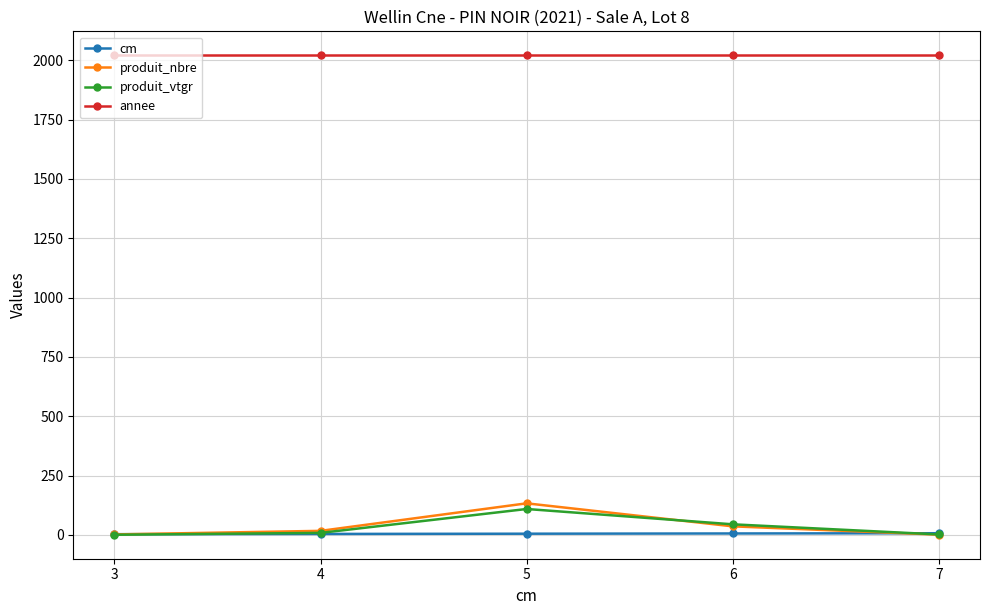

At which category is the sum across all series the highest?

5